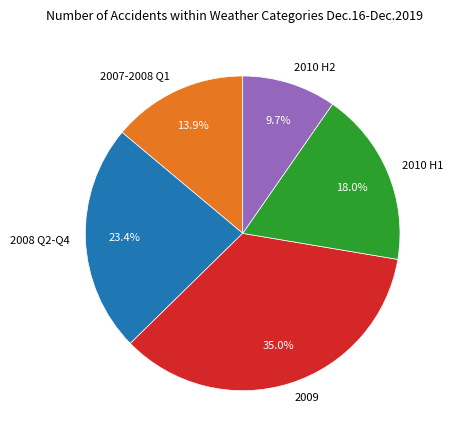

Do 2010 H2 and 2009 together represent more than half of the pie?

No